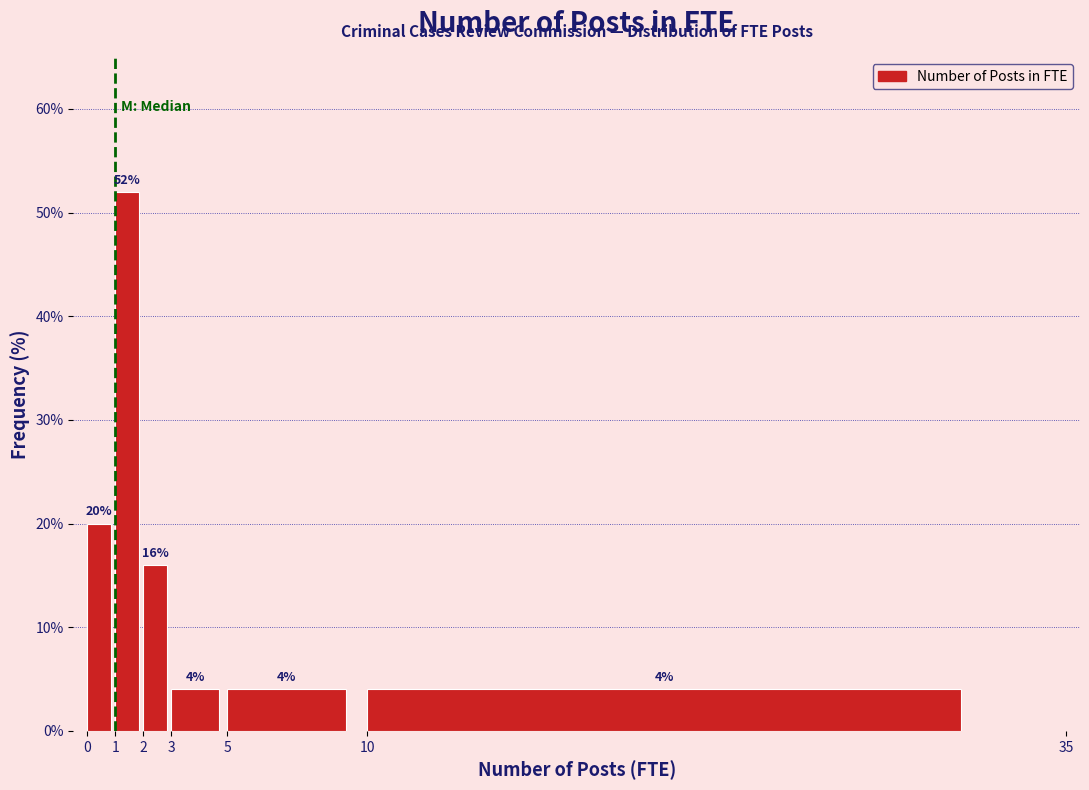

Reading left to right, list every bar in this chart as the range it spans on the x-axis followed by its height.

0 to 1: 20
1 to 2: 52
2 to 3: 16
3 to 5: 4
5 to 10: 4
10 to 35: 4